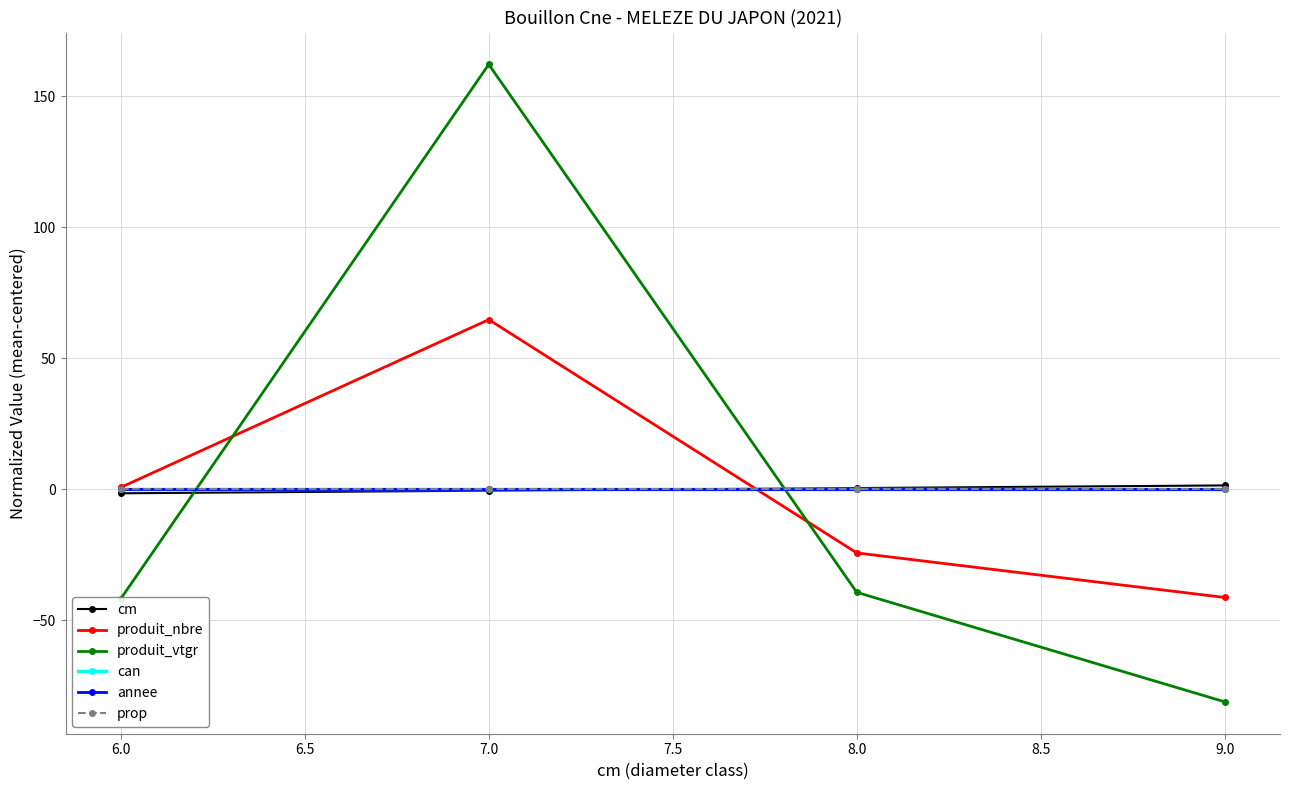

Is this an area chart (filled region under the line)?

No